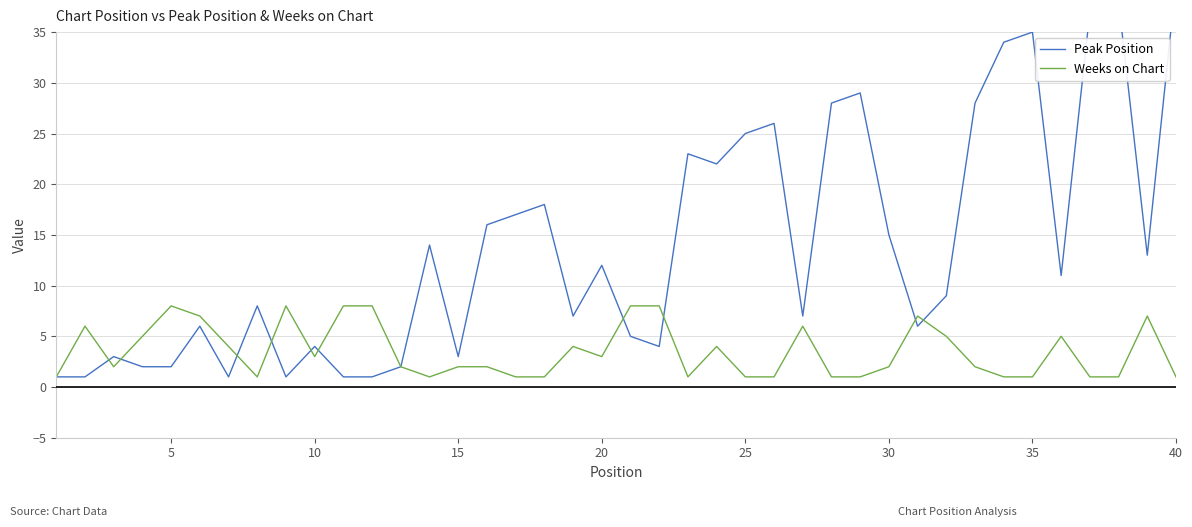

What is the highest value of the Weeks on Chart series?

8